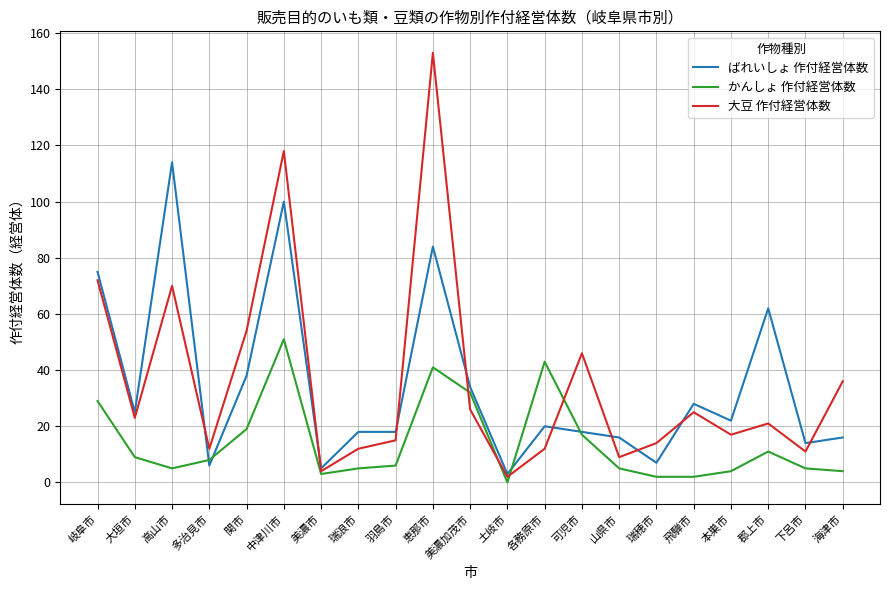

Which series changed the most between 美濃加茂市 and 可児市?

大豆 作付経営体数